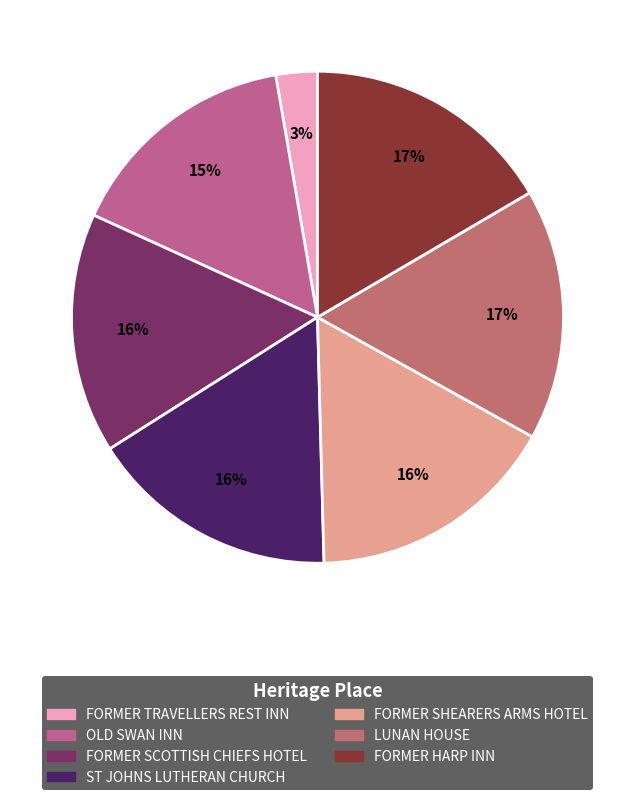

Does FORMER SCOTTISH CHIEFS HOTEL account for over 50% of the chart?

No